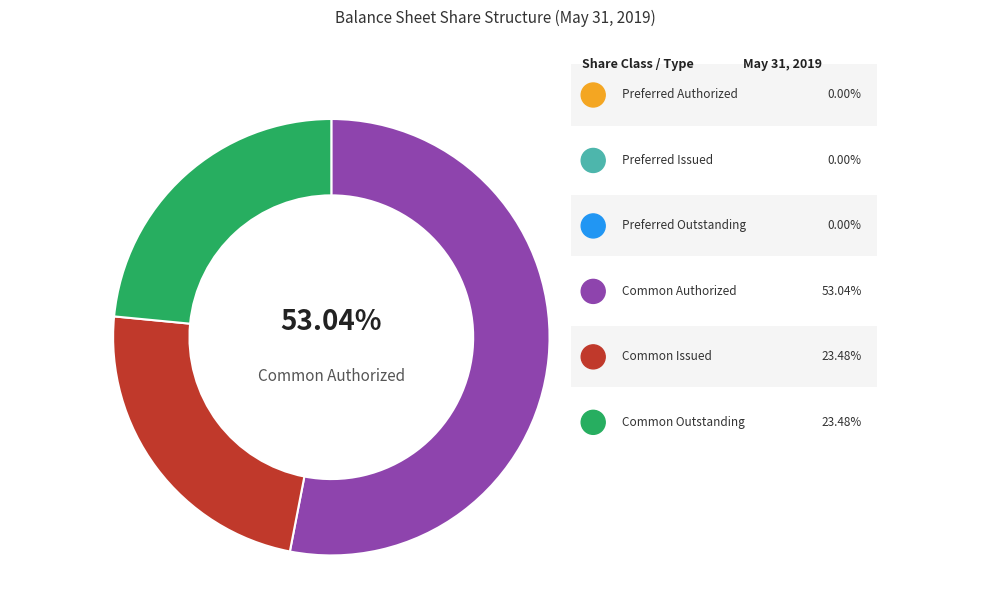

What is the smallest slice in the pie chart?

Preferred Stock (Authorized)